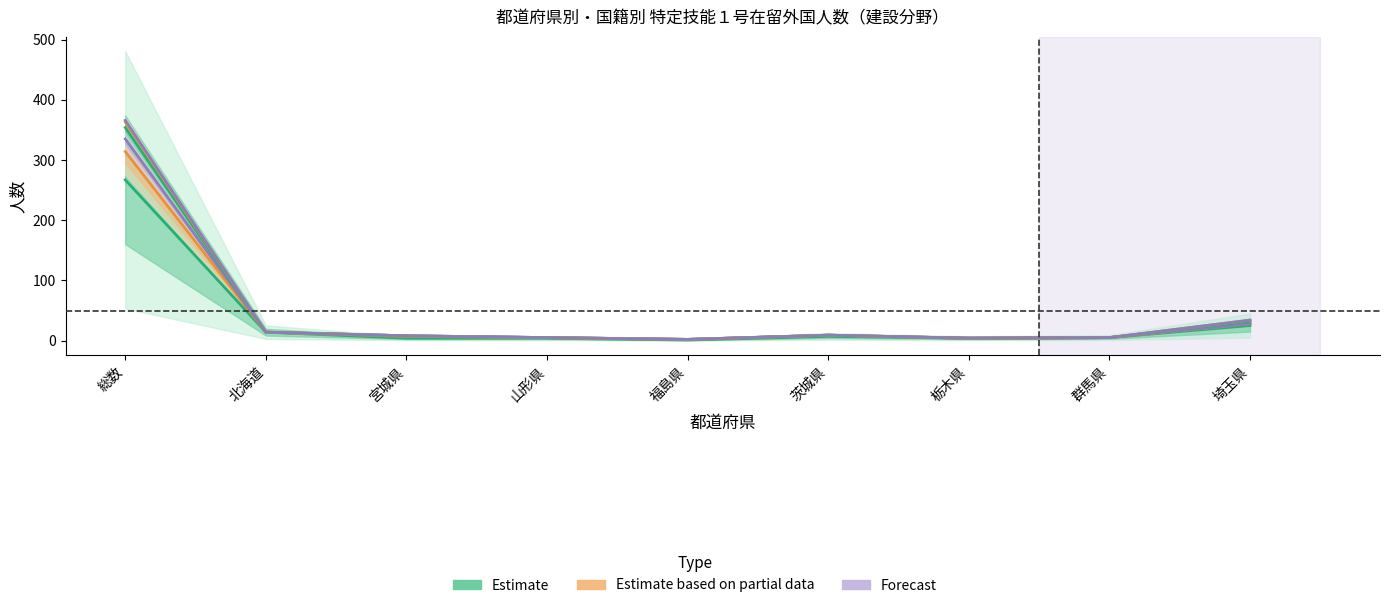

Reading left to right, list all the values displayed in this chart.

ベトナム: 267	14	4	4	1	7	4	5	25
中国: 314	14	7	5	2	9	4	5	28
インドネシア: 335	14	8	5	2	9	4	5	28
フィリピン: 354	14	8	5	2	9	4	5	32
タイ: 363	14	8	5	2	9	4	5	34
ミャンマー: 366	14	8	5	2	9	4	5	34